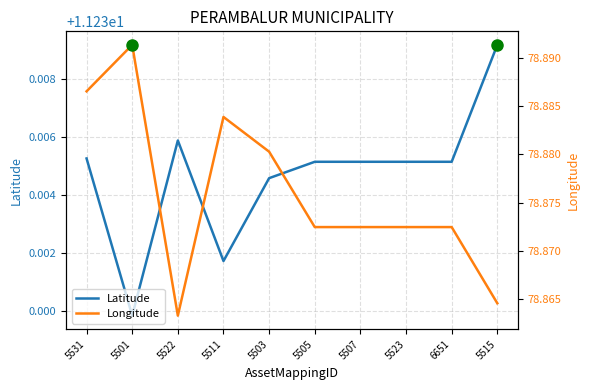

True or false: Longitude and Latitude cross at least once.

False